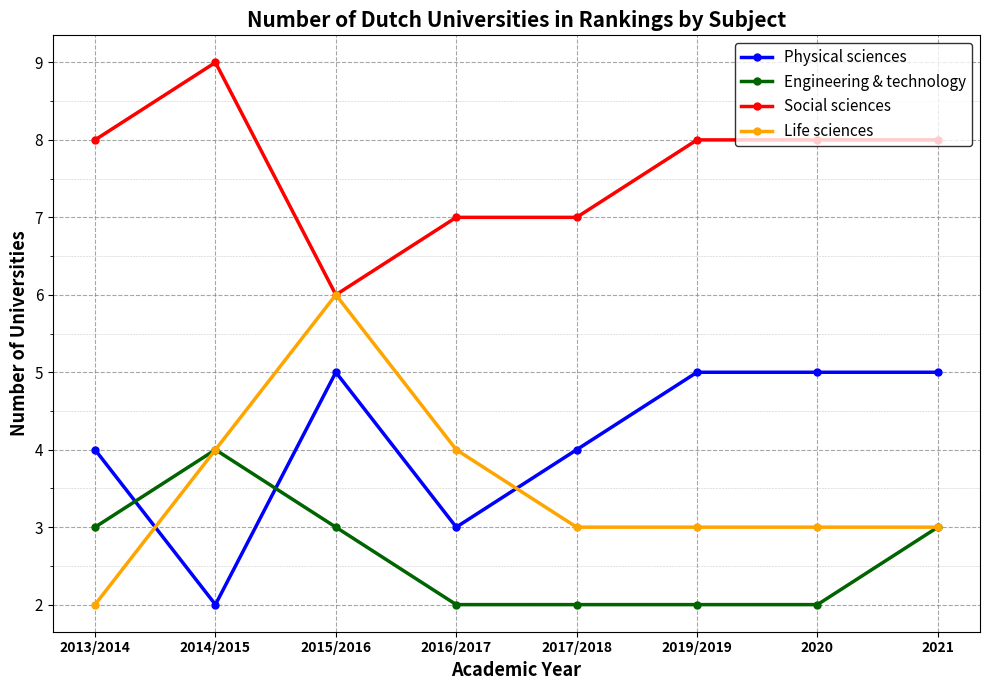

How many lines are shown in the chart?

4